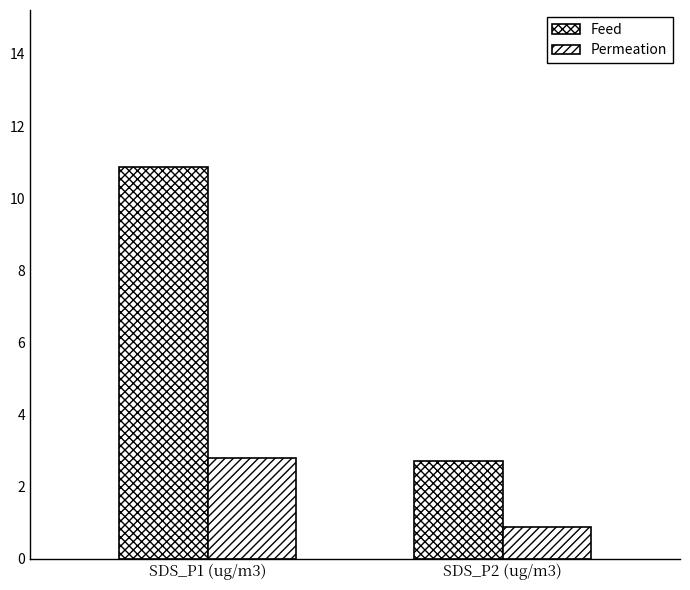

Which series has the largest total across all categories?

Feed